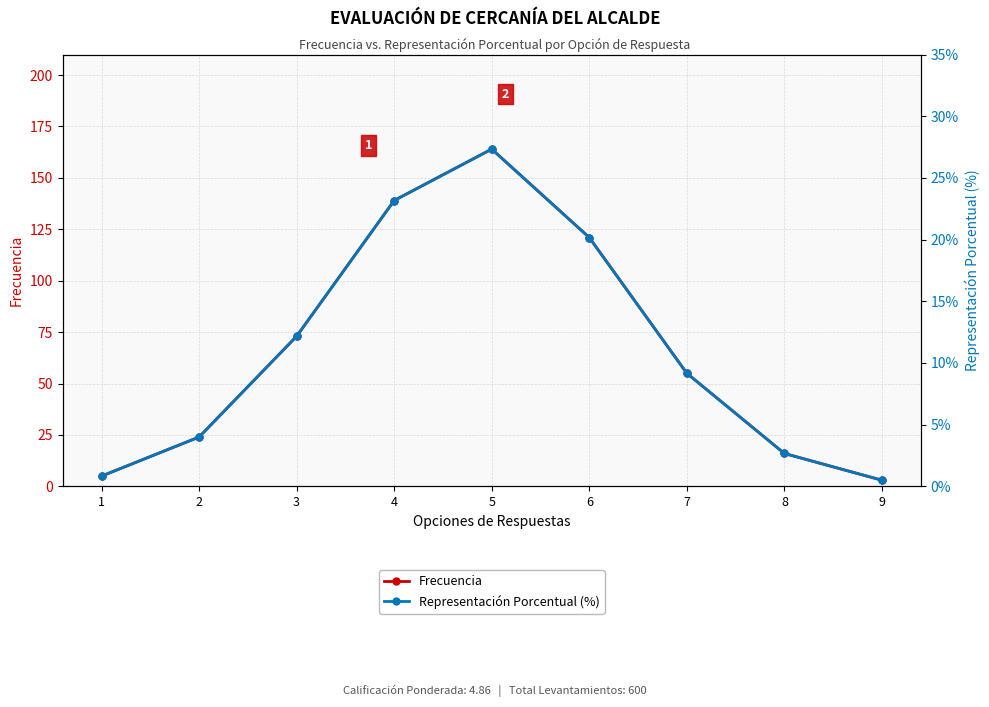

Read the Frecuencia value at 4.

139